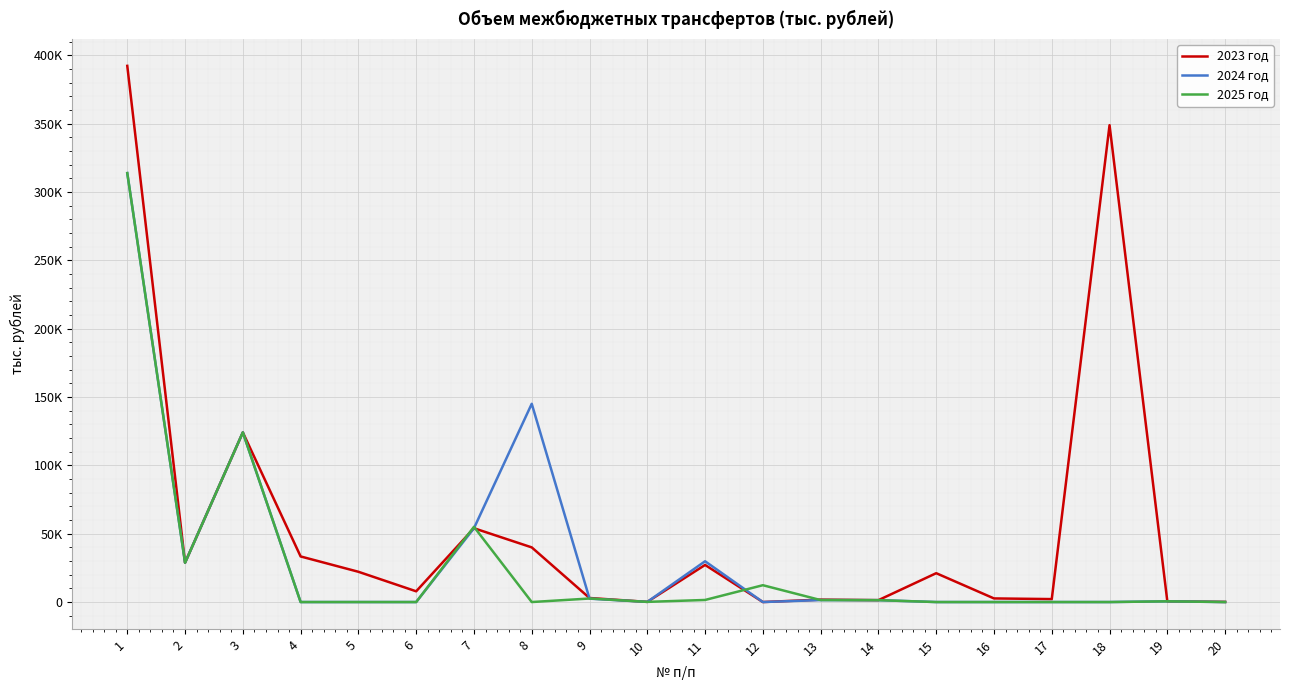

Does the chart have visible grid lines?

Yes